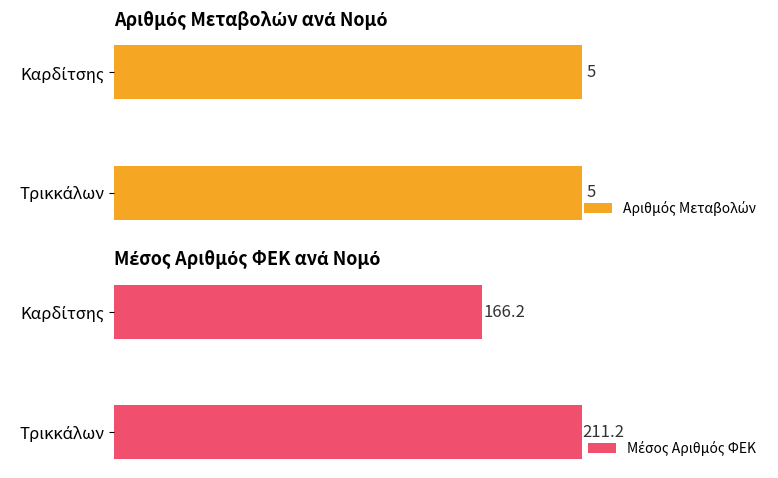

The value of Μέσος Αριθμός ΦΕΚ at Καρδίτσης is 166.2. True or false?

True